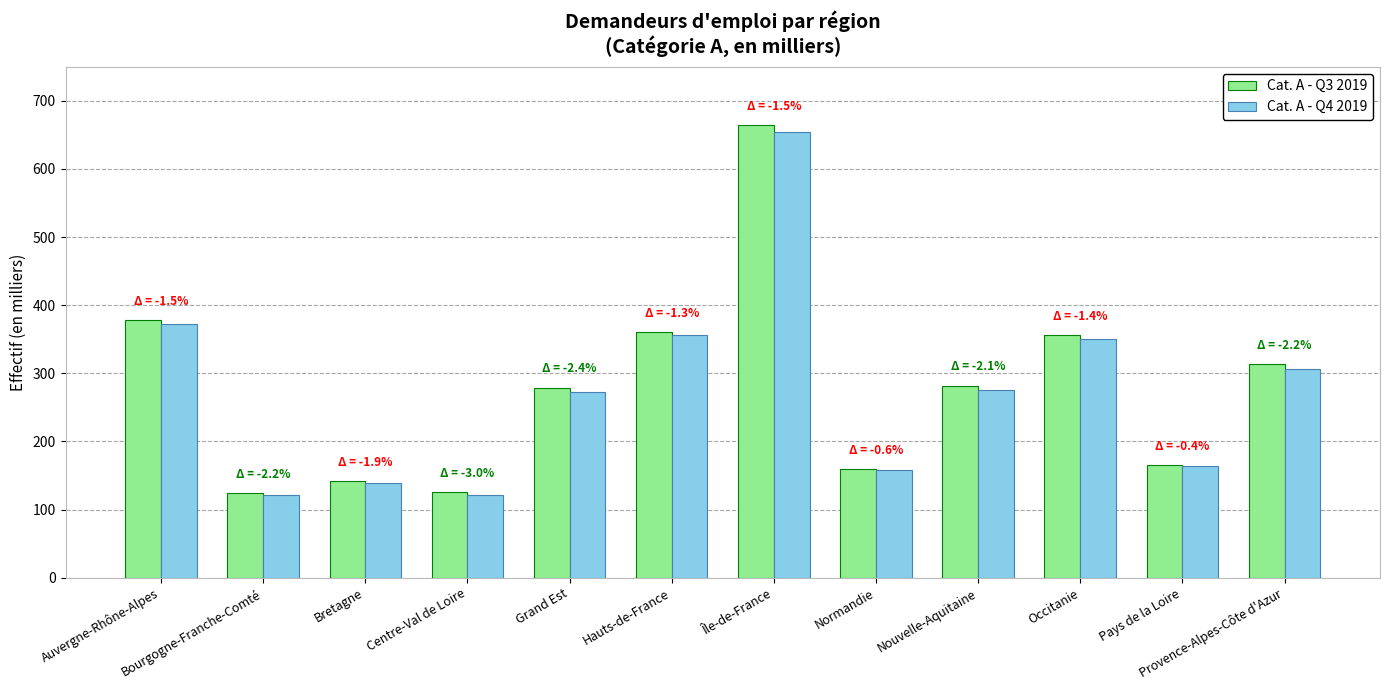

Which category has the highest value in the Cat. A - Q4 2019 series?

Île-de-France